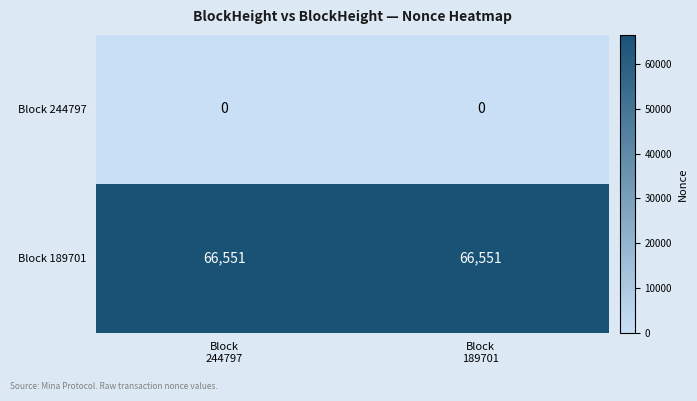

What is the highest value of the Block 189701 series?

66551